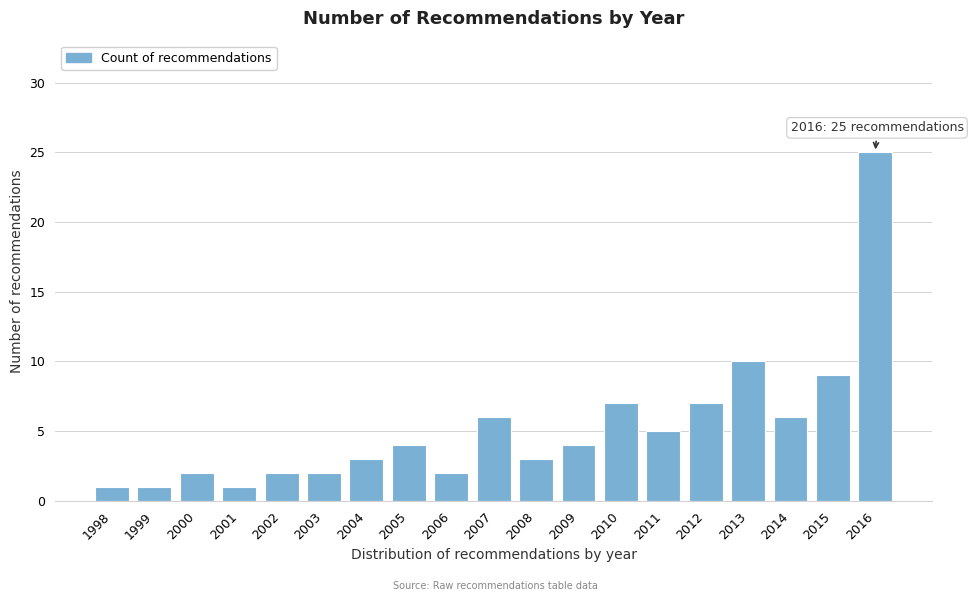

Reading left to right, what are all the values shown in this chart?

1	1	2	1	2	2	3	4	2	6	3	4	7	5	7	10	6	9	25